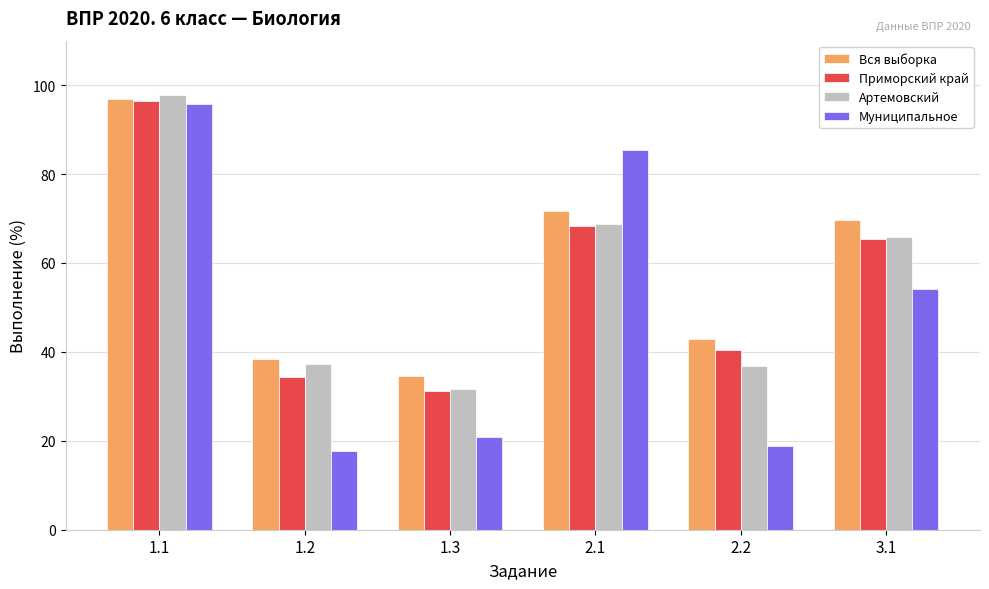

What position from the left is 2.1?

4